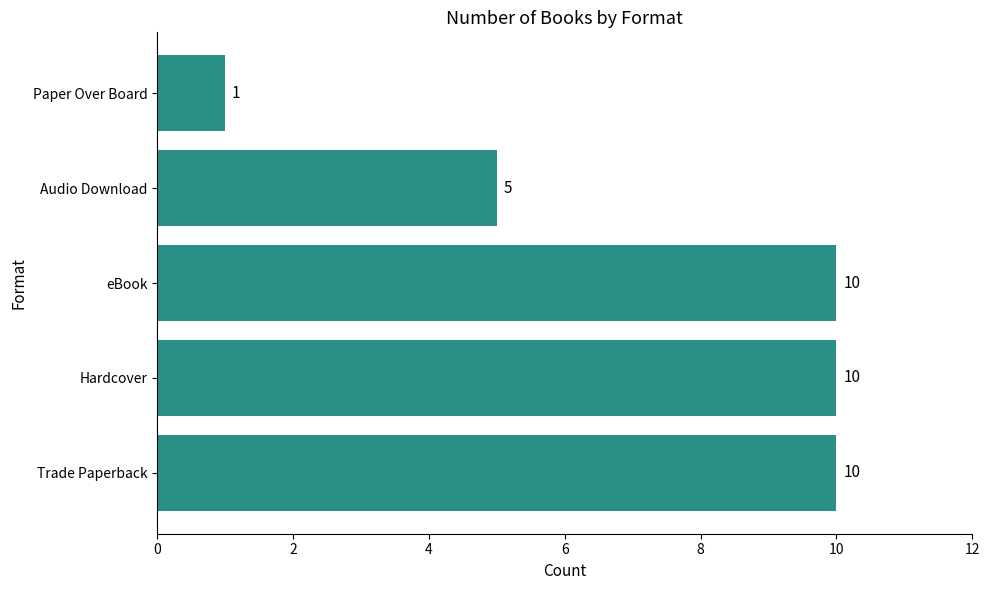

Count the values in the range 5 to 10.

4